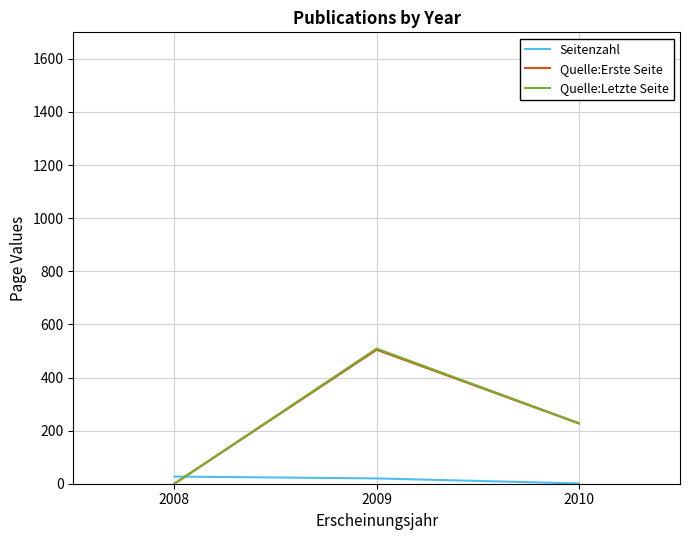

At which category is the sum across all series the highest?

2009